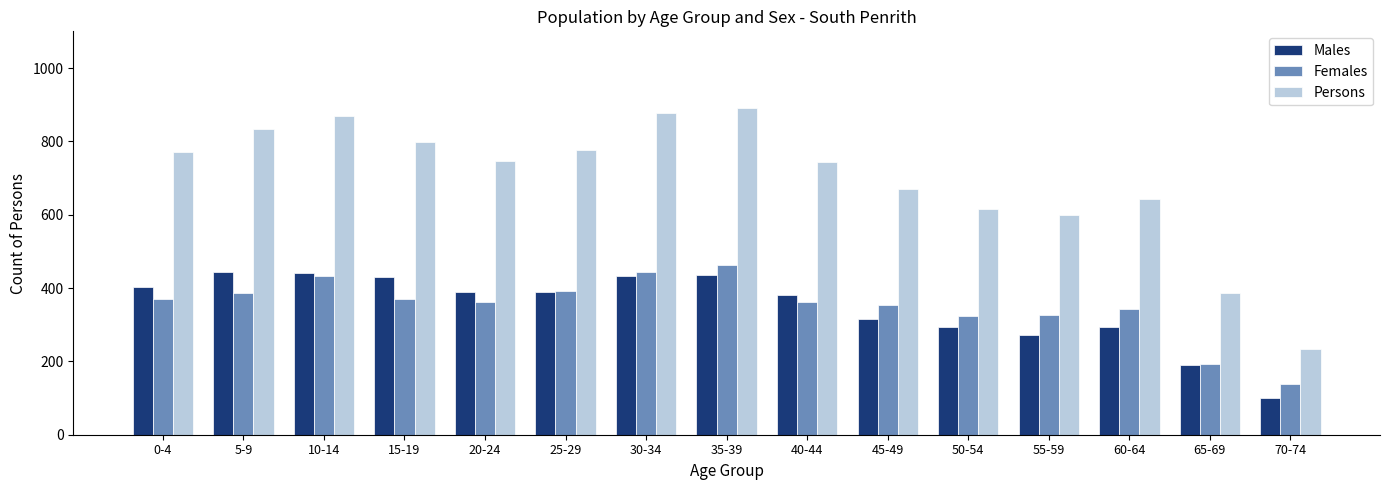

What are all the series names shown in the legend?

Males, Females, Persons